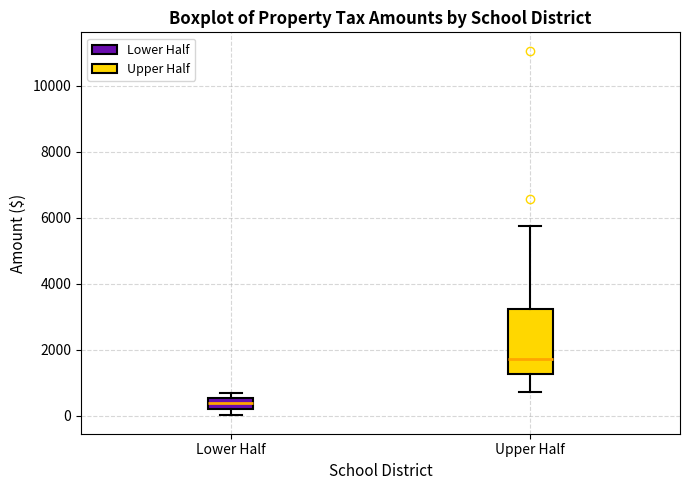

Which box has the highest median line?

Upper Half